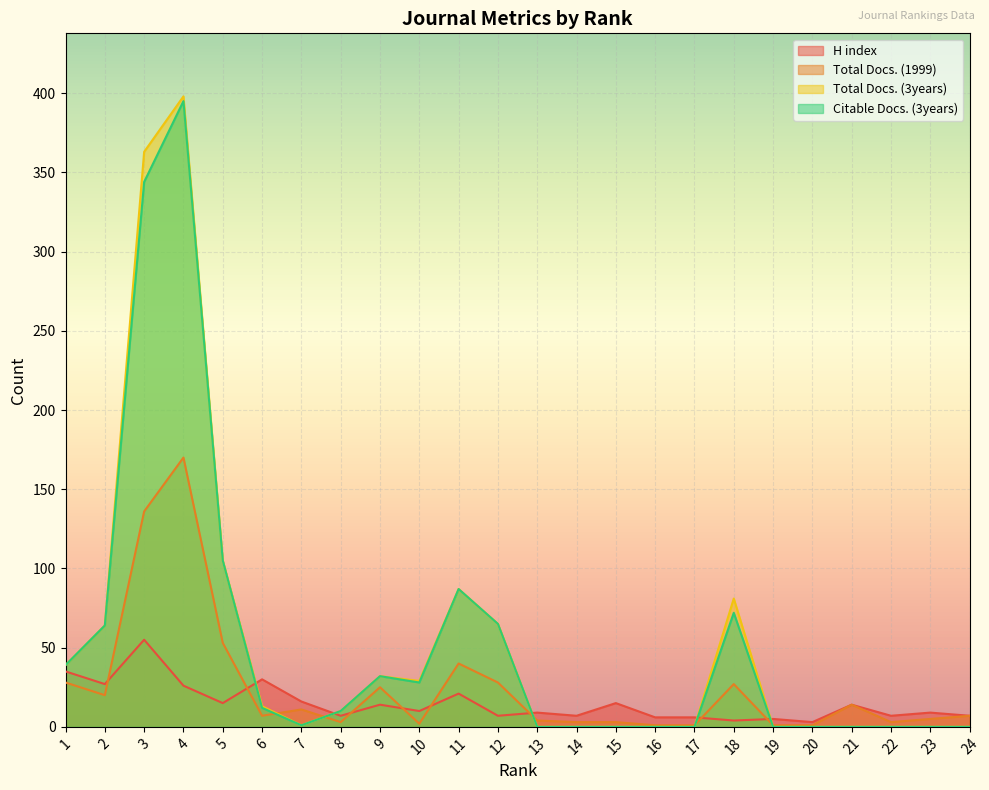

Which series ends up on top after the final intersection of Citable Docs. (3years) and H index?

H index